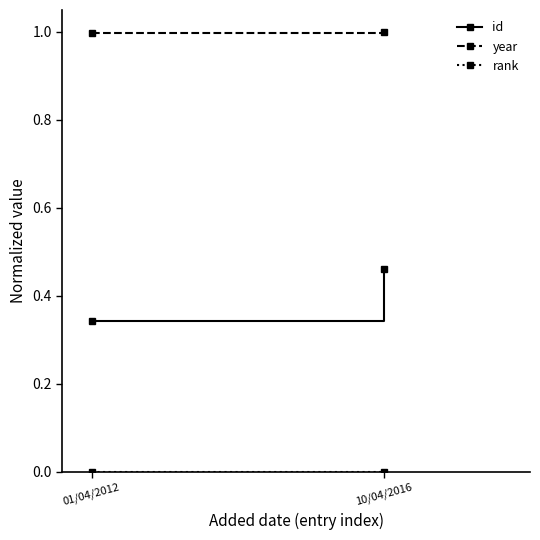

What position from the right is 10/04/2016?

1